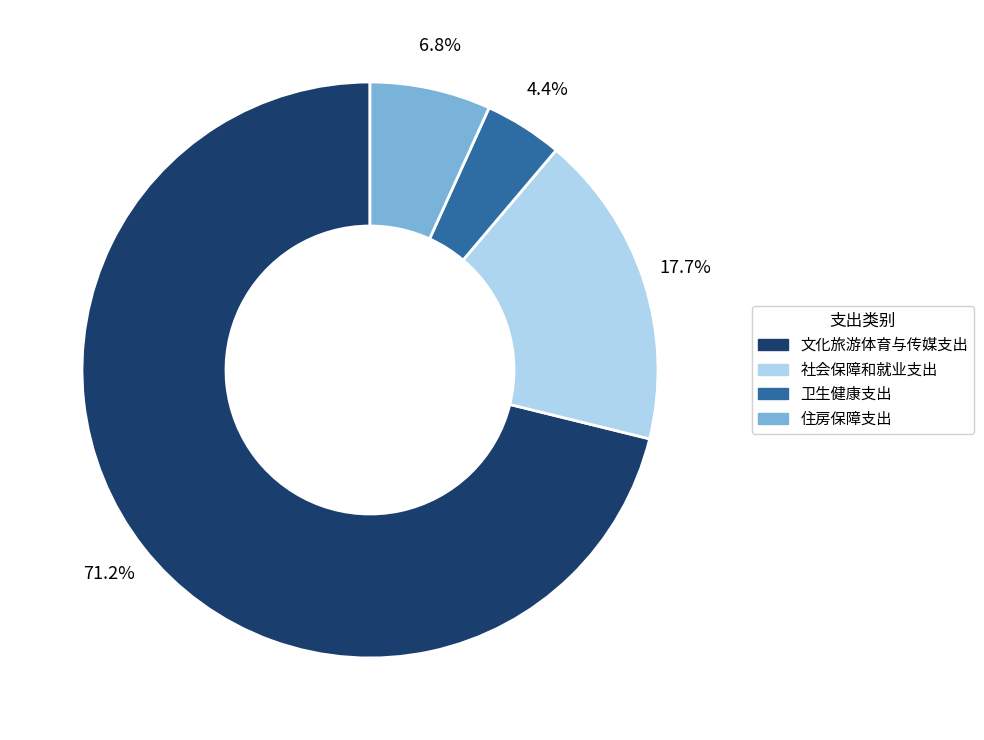

What percentage is the 卫生健康支出 slice, to the nearest percent?

4%